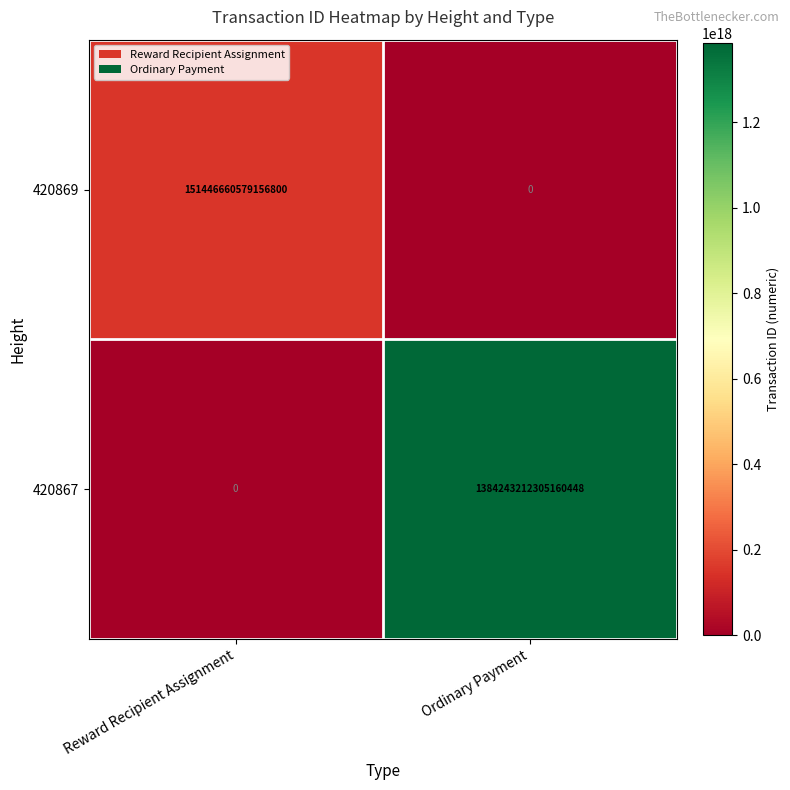

The 420867 series shows 1384243212305160448 at Ordinary Payment. True or false?

True